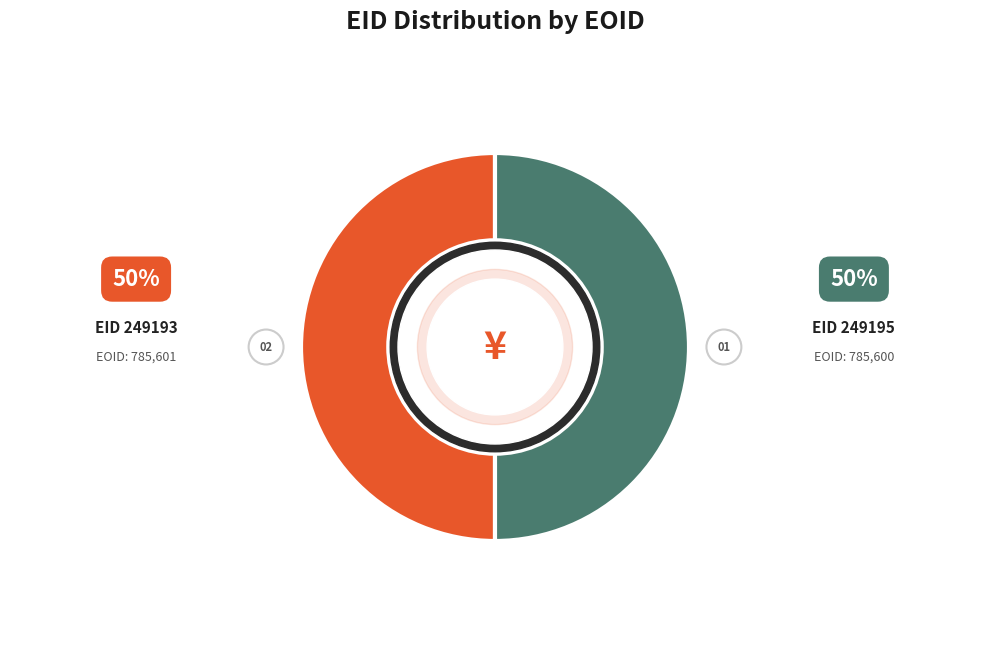

Which category has the smallest portion of the pie?

249195